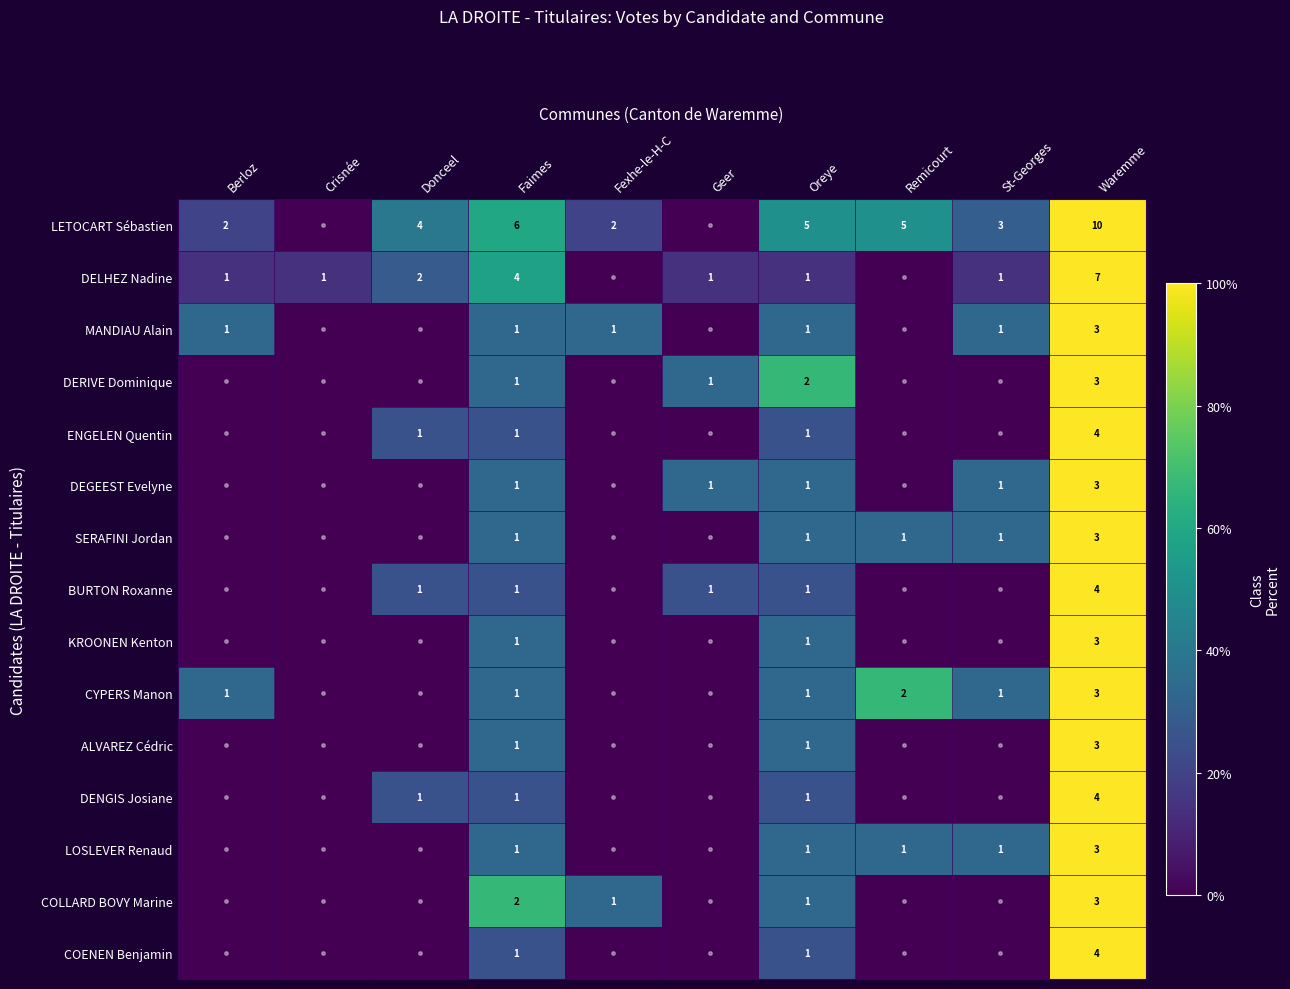

The value of ALVAREZ Cédric at Oreye is 0. True or false?

False